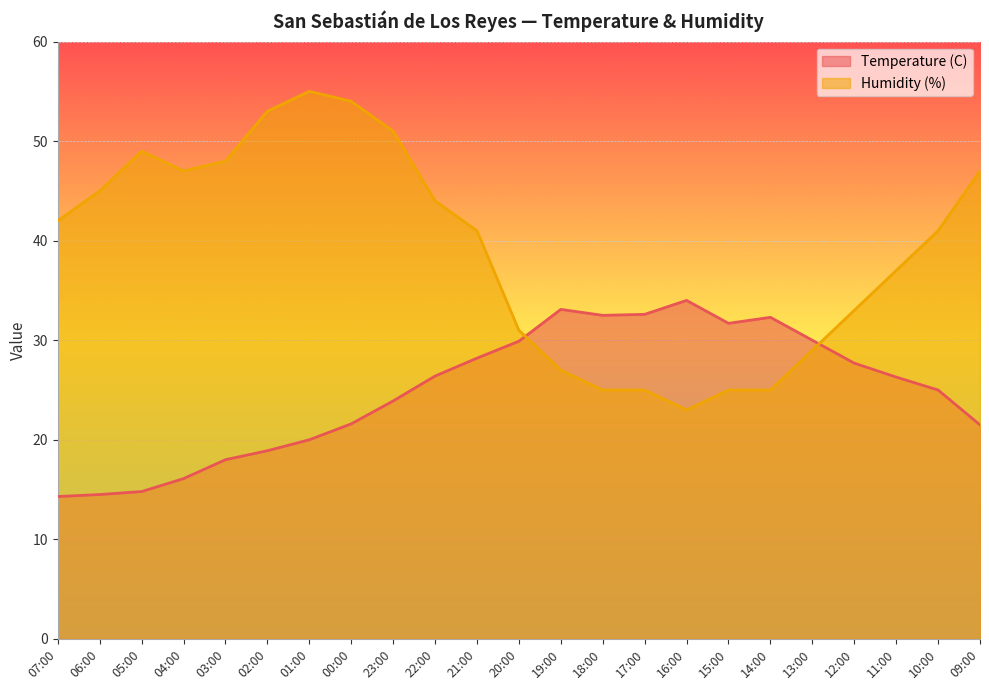

Does the chart display data point markers on the line(s)?

No